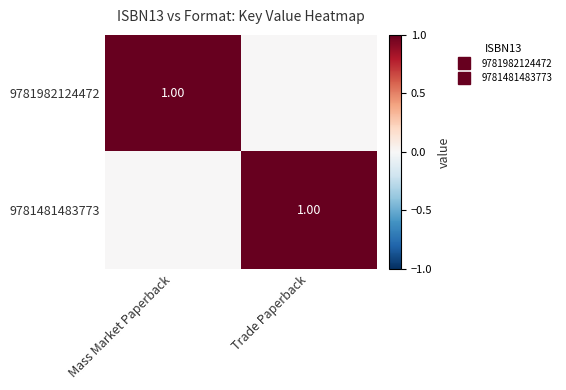

Rank the series at Mass Market Paperback from highest to lowest value.

9781982124472, 9781481483773